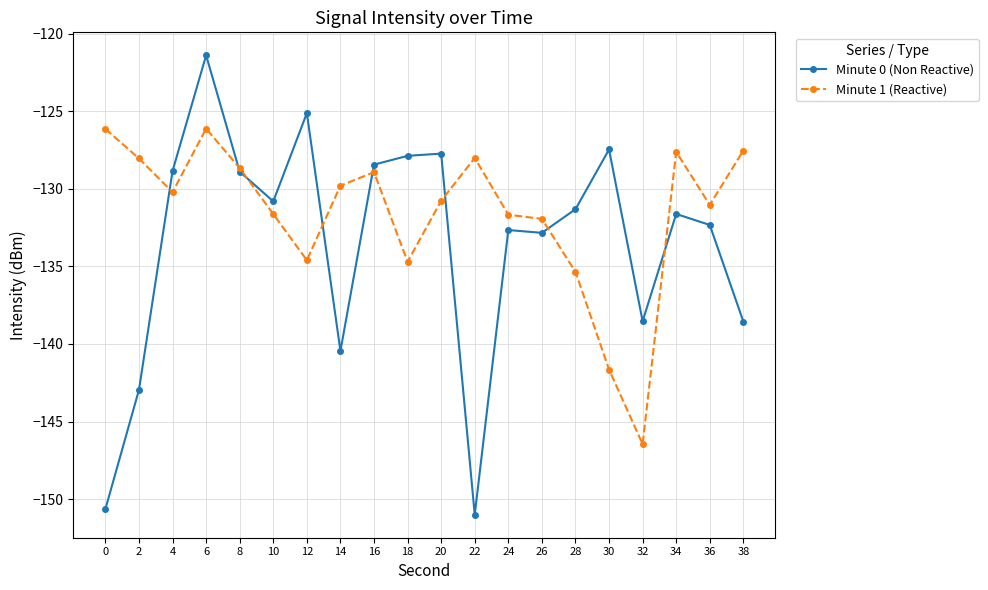

At 22, list the series in order from largest to smallest.

Minute 1 (Reactive), Minute 0 (Non Reactive)